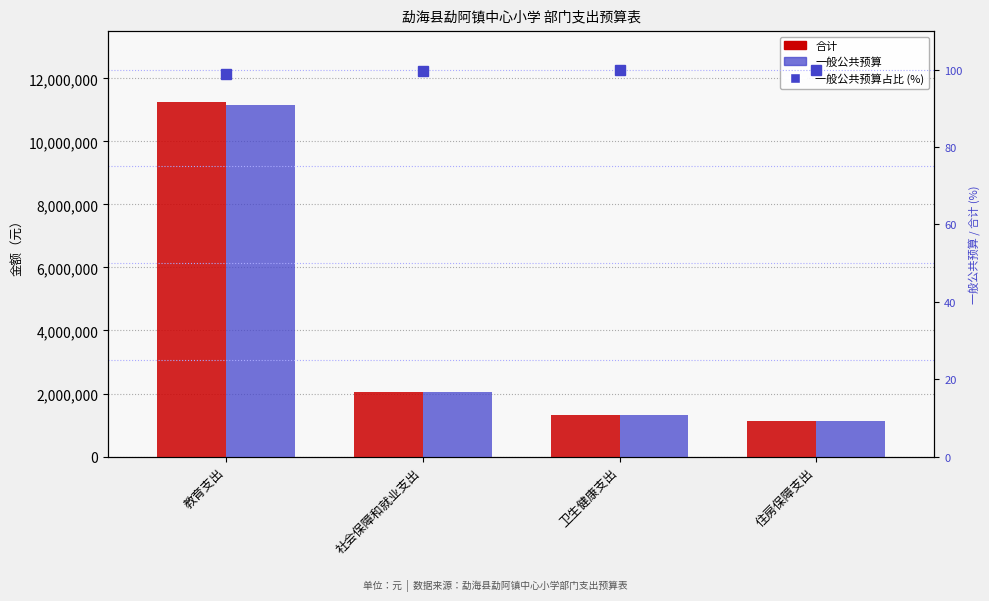

Rank the categories by 一般公共预算 value from highest to lowest.

教育支出, 社会保障和就业支出, 卫生健康支出, 住房保障支出